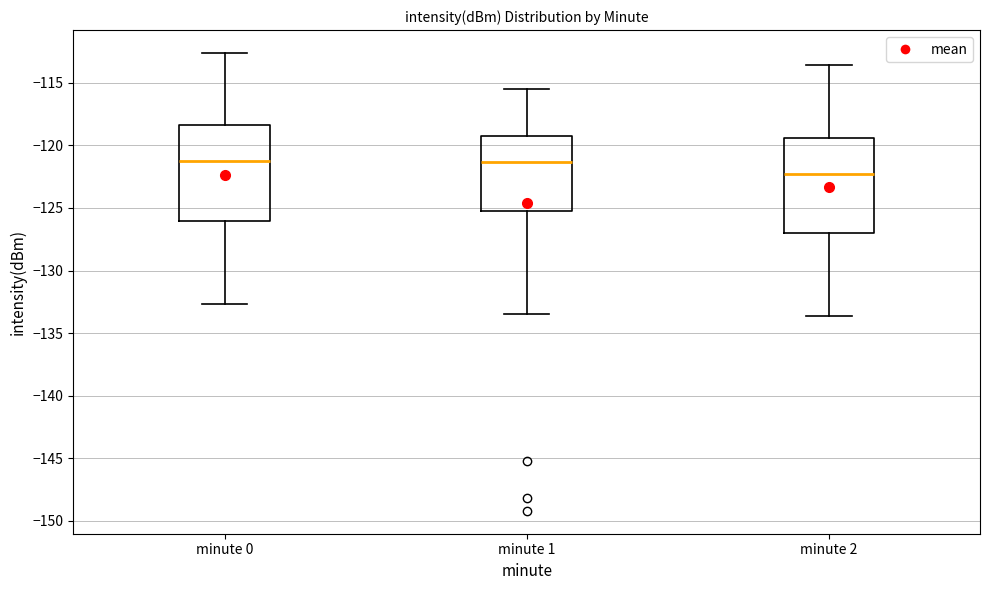

Where does the lower whisker of the box for minute 1 end on the y-axis? The values are not printed on the chart, so give them approximately, as read against the axis.

-133.5